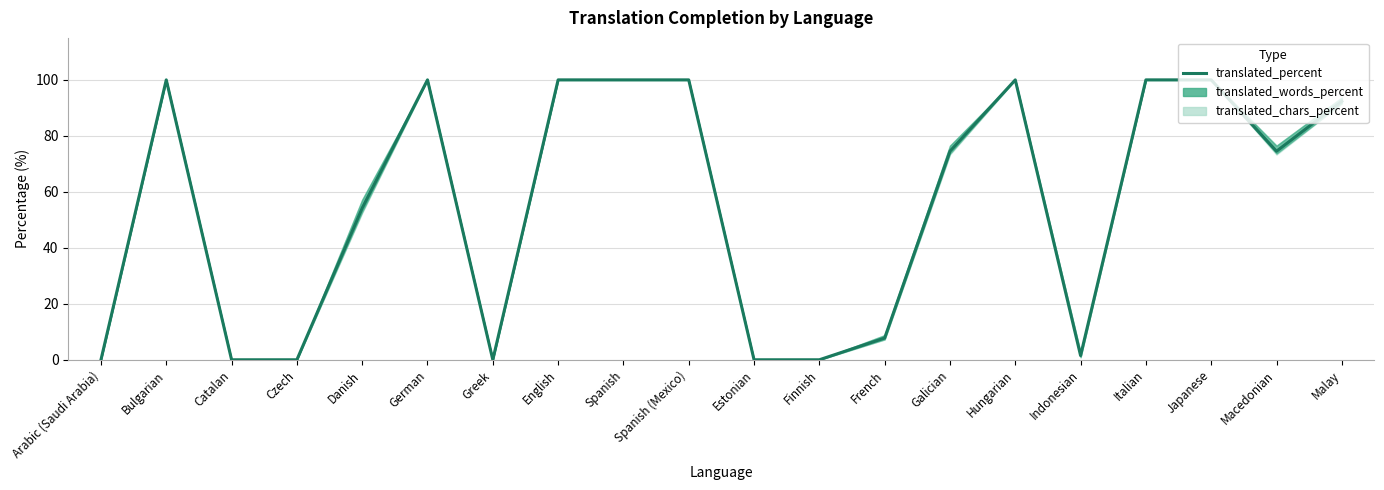

How many values are above zero?

14